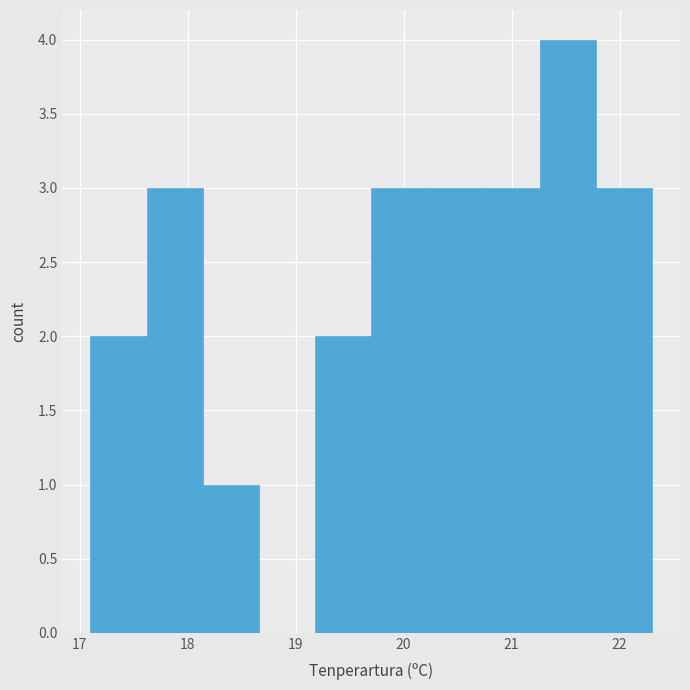

How tall is the bar that spans 20.22 to 20.74 on the x-axis? Neither the bar edges nor the heights are printed on the chart, so give them approximately, as read against the axes.

3